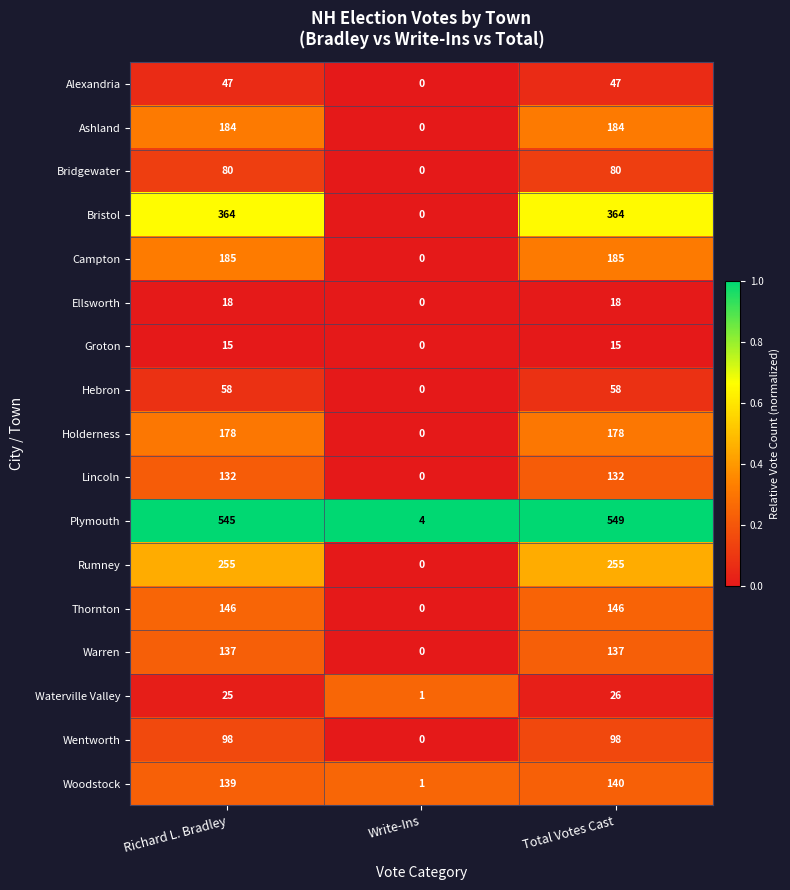

At how many categories does at least one series exceed 0?

3